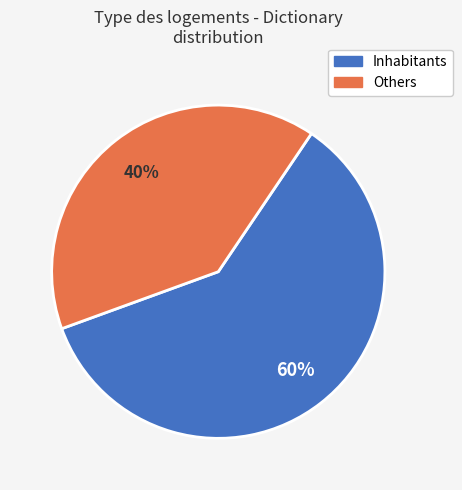

Rank the categories by value from highest to lowest.

Inhabitants, Others